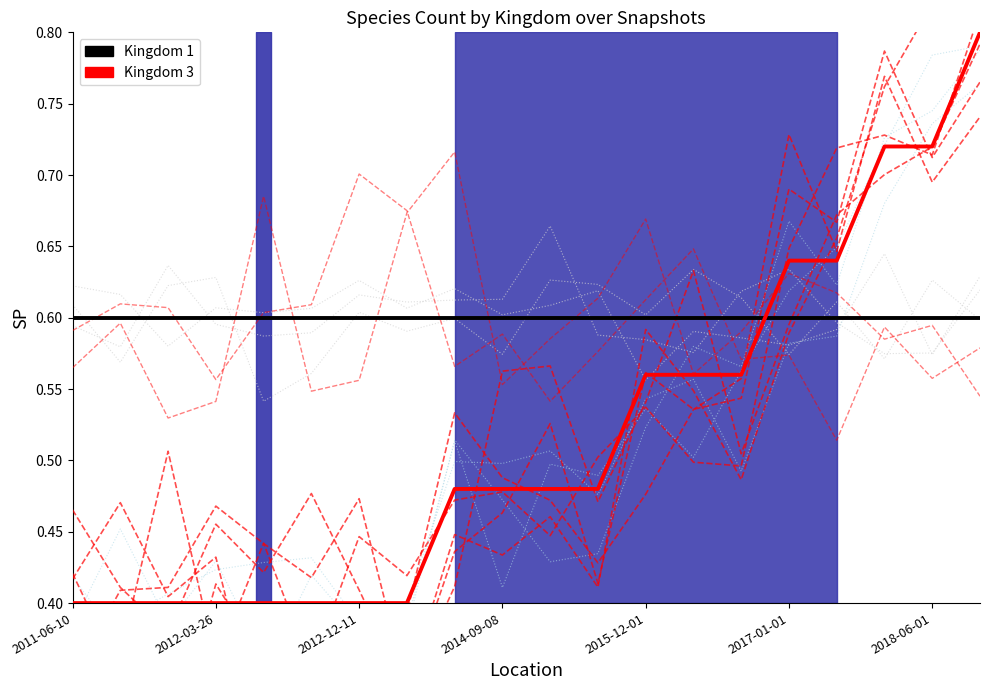

What is the greatest value displayed?

0.8